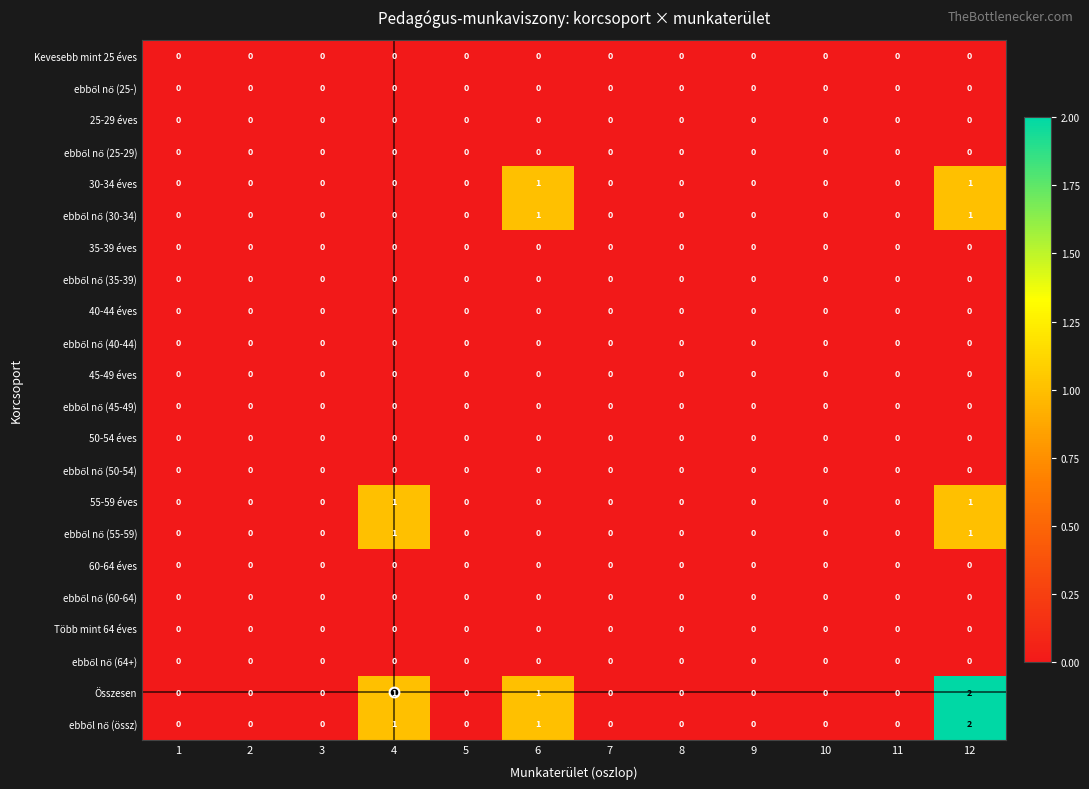

Which category has the highest value across all series?

12